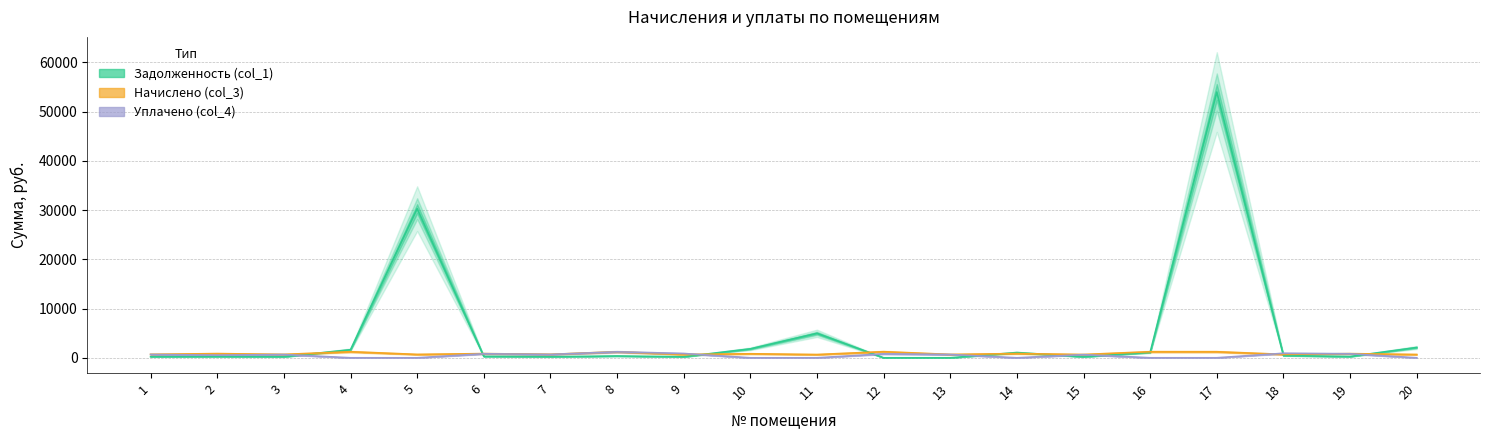

How many interior local valleys does the Уплачено (col_4) series have?

3